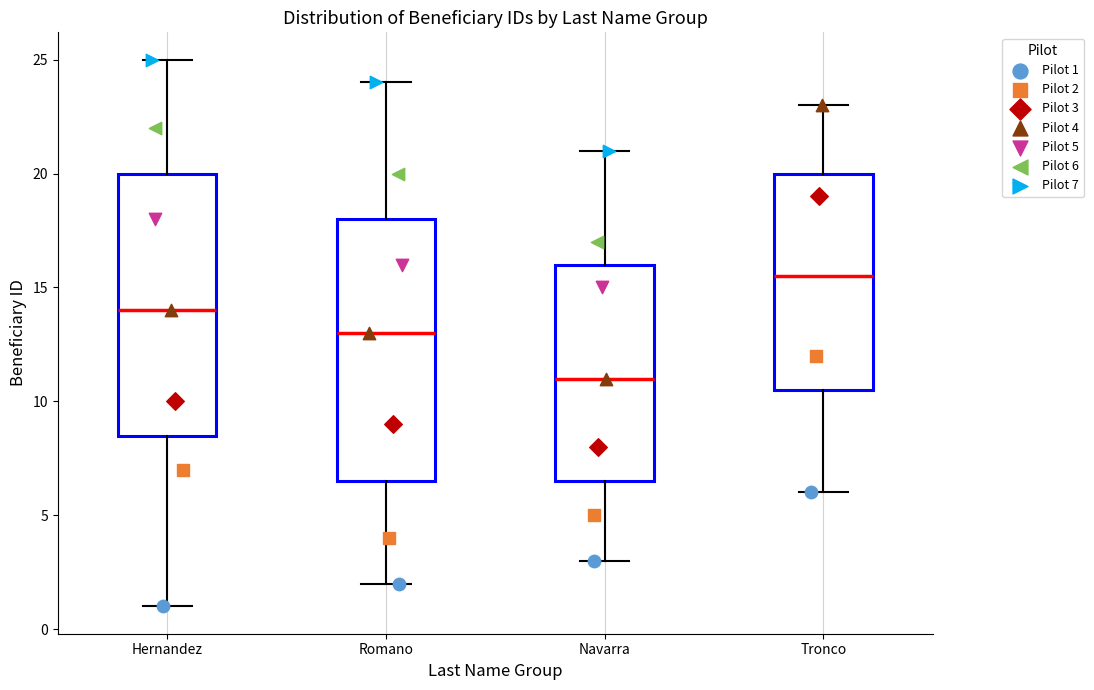

Where is the upper edge of the box for Hernandez on the y-axis? The values are not printed on the chart, so give them approximately, as read against the axis.

20.0